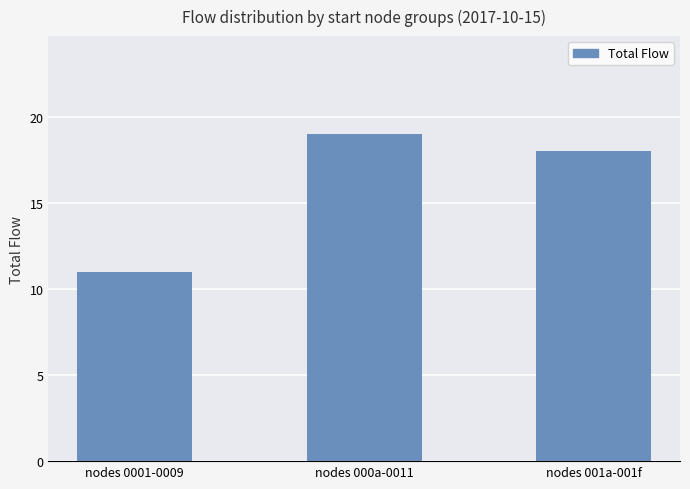

Reading left to right, transcribe all the data shown in this chart.

11	19	18